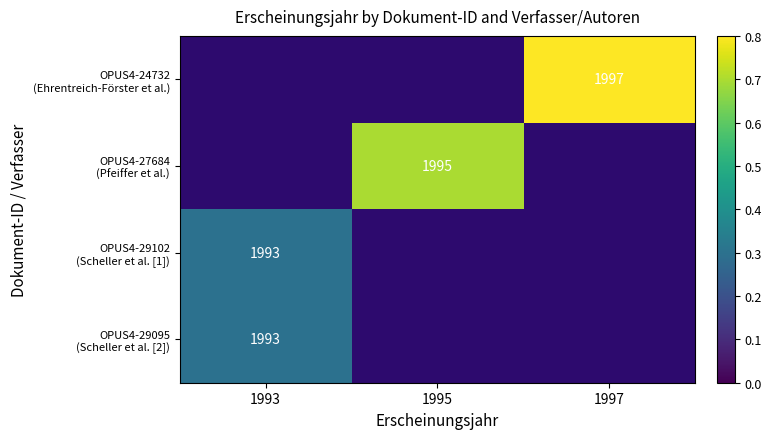

How many values in OPUS4-27684 (Pfeiffer et al.) are above zero?

1